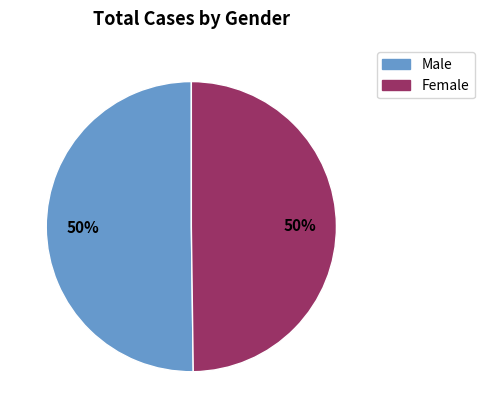

Approximately how many times larger is the value at Male compared to Female?

1.0